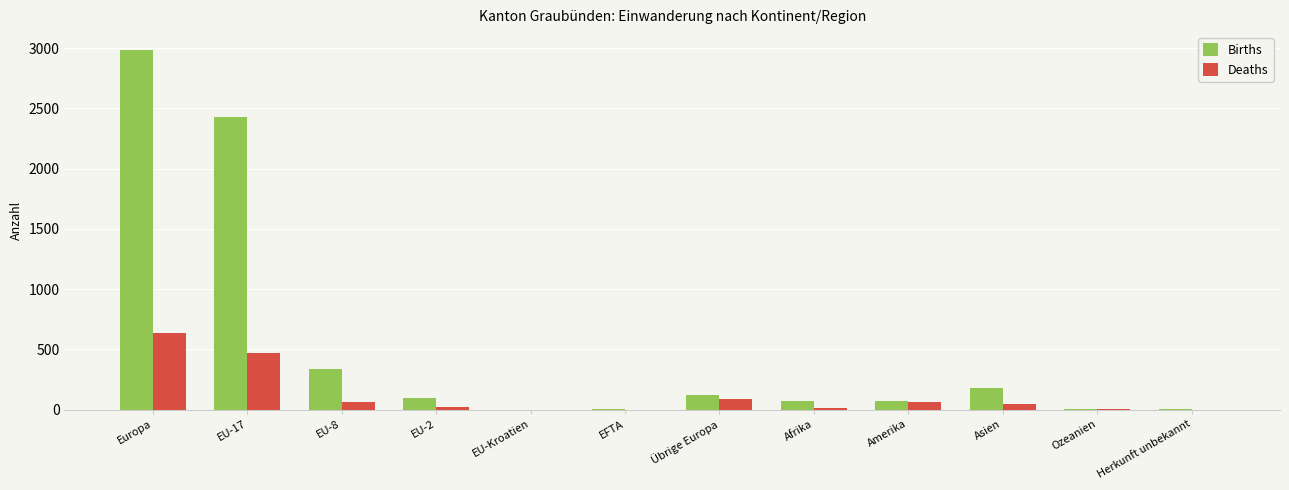

How many categories are shown in the chart?

12